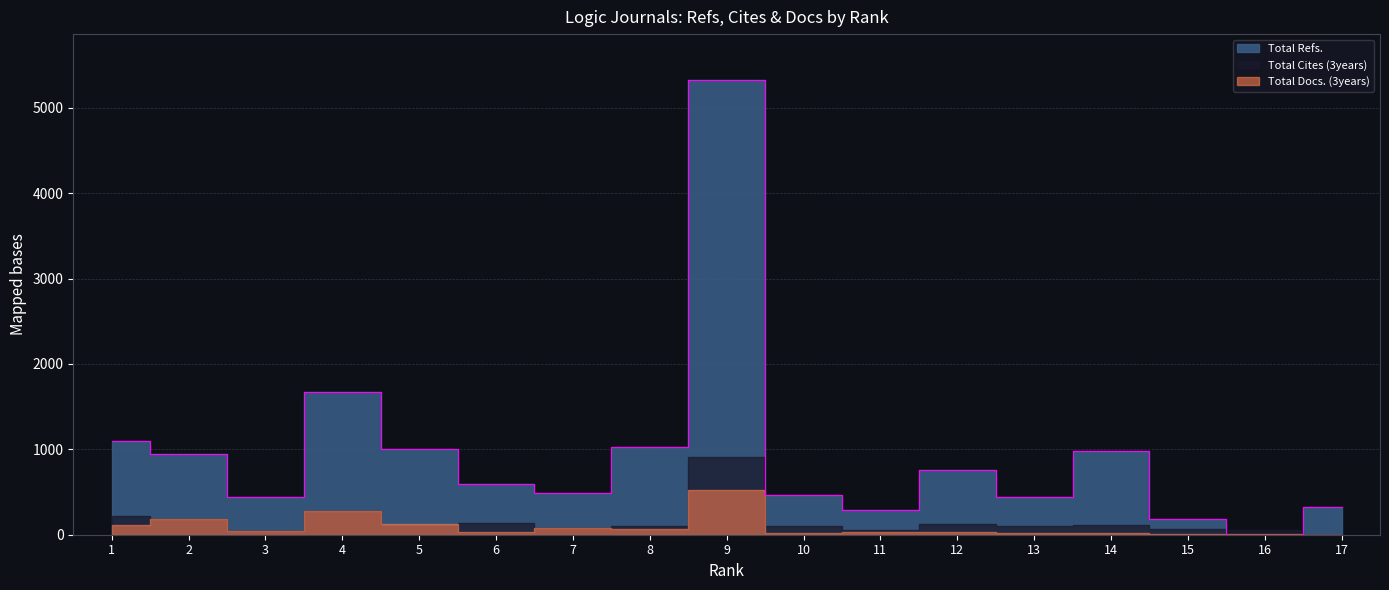

In Total Cites (3years), how many points are lower than both neighbors (excluding endpoints)?

5